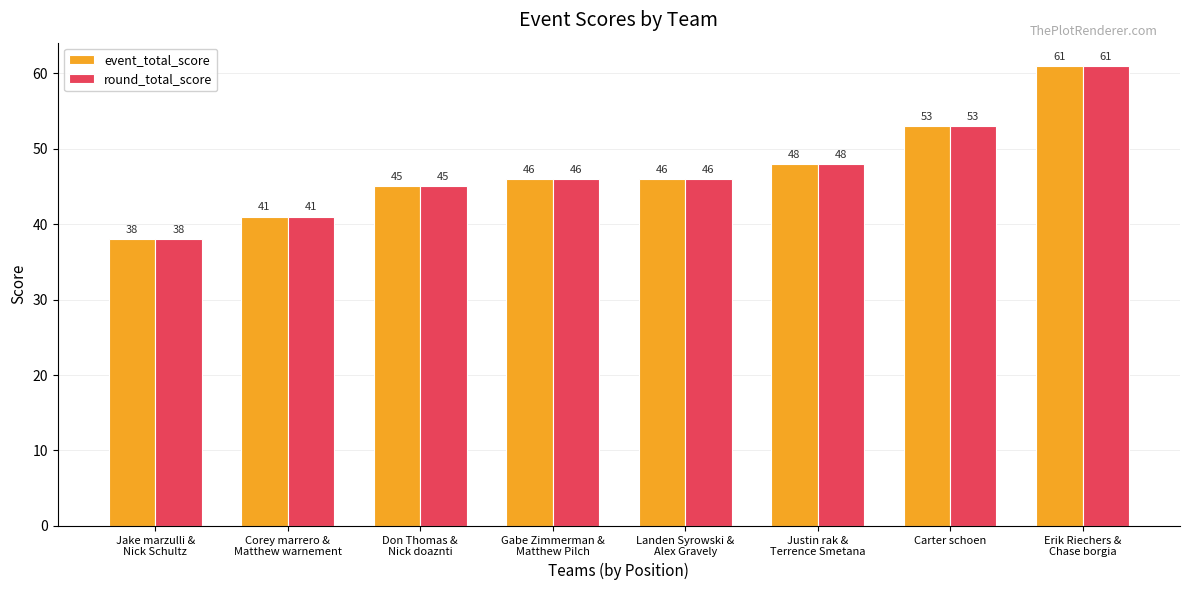

What is the maximum value shown in the chart?

61